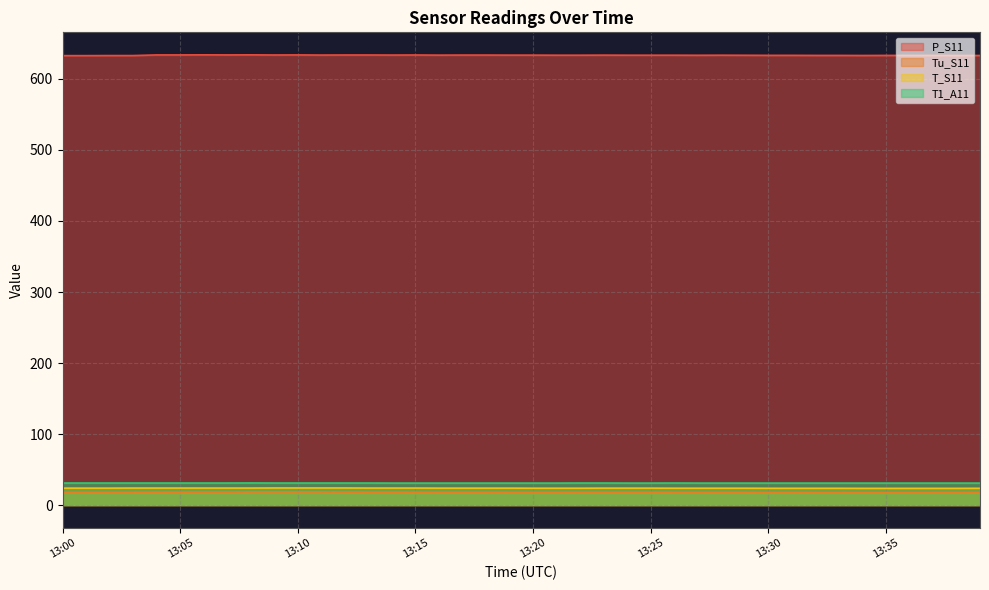

List the series in order of their peak value, highest first.

P_S11, T1_A11, T_S11, Tu_S11